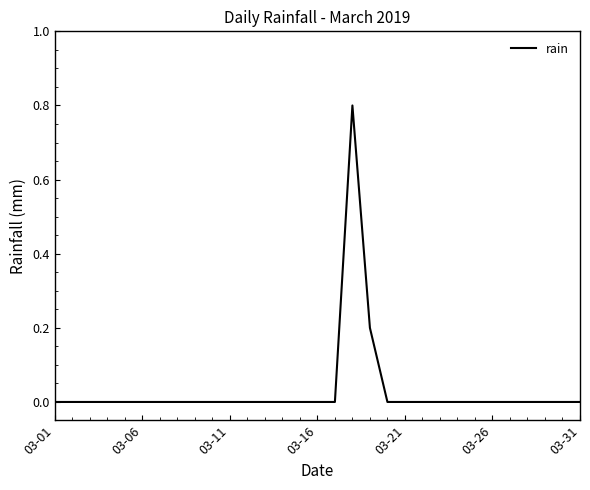

How many distinct data groups are displayed?

1